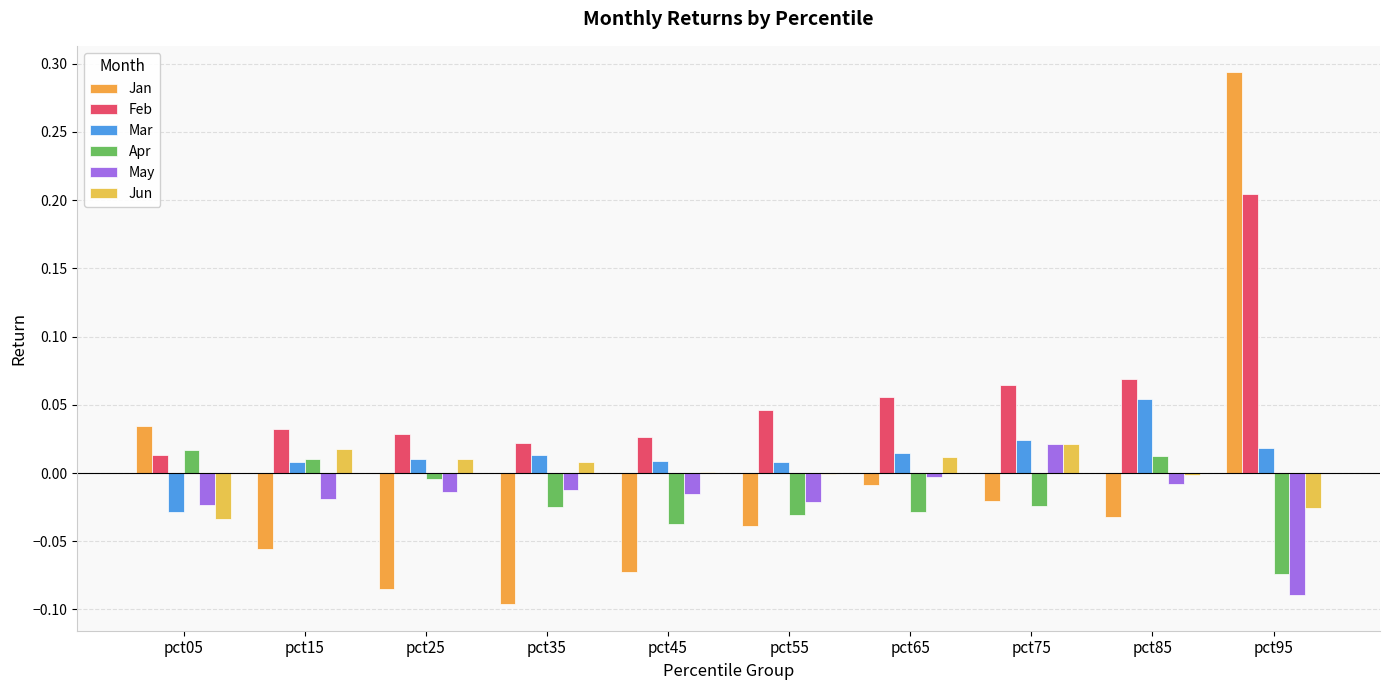

What is the total value across all series at pct35?

-0.1